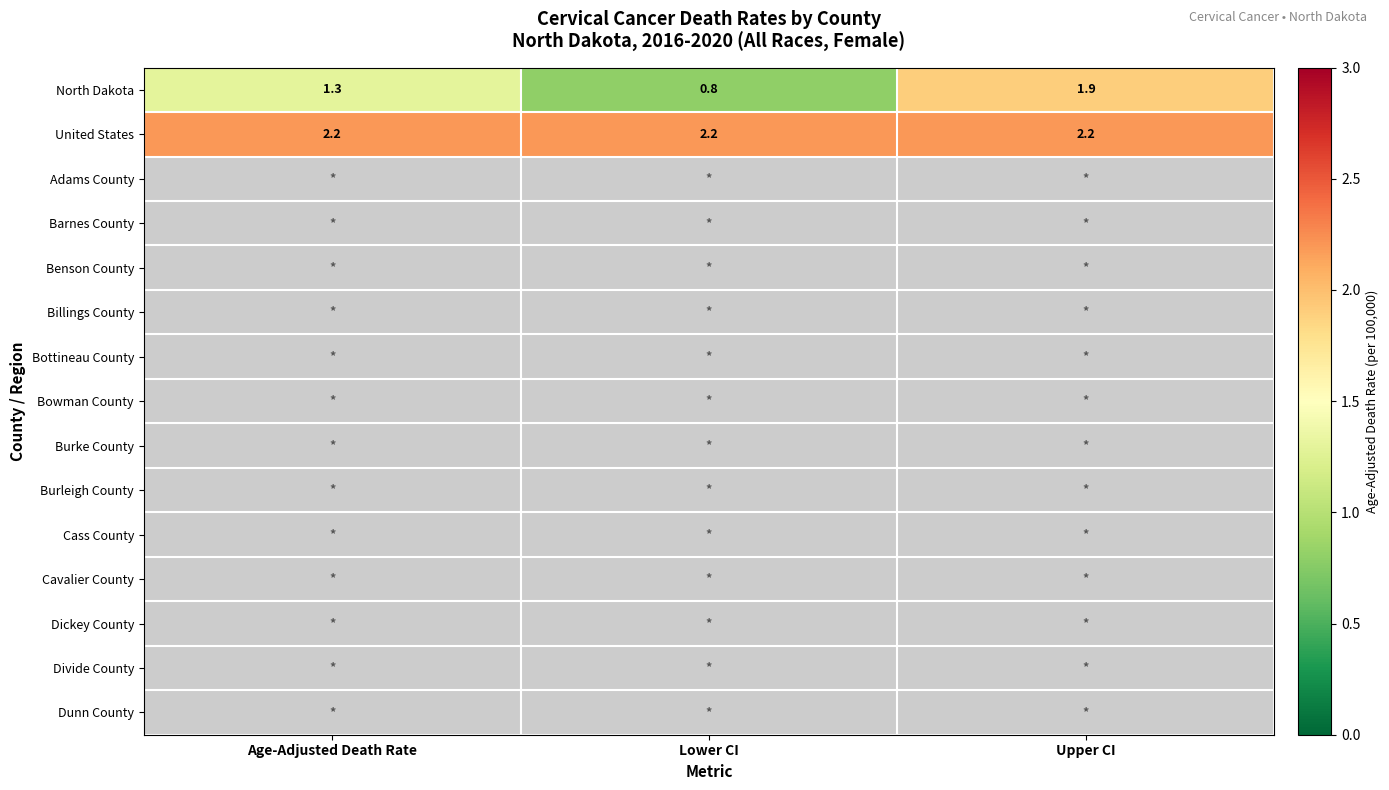

The value of United States at Lower CI is 1.5. True or false?

False